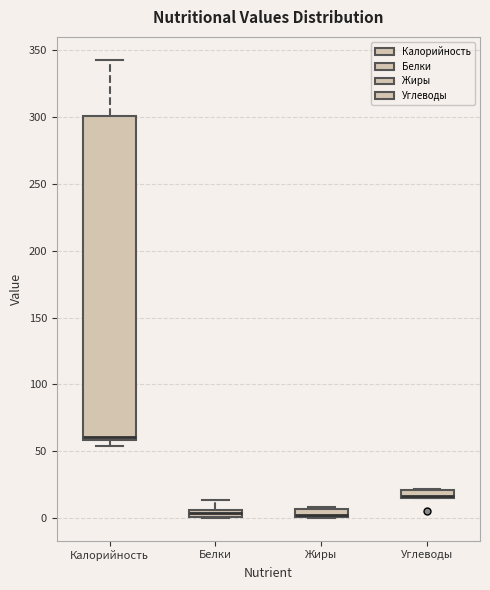

Comparing the boxes themselves (not the whiskers), which one is the tallest?

Калорийность